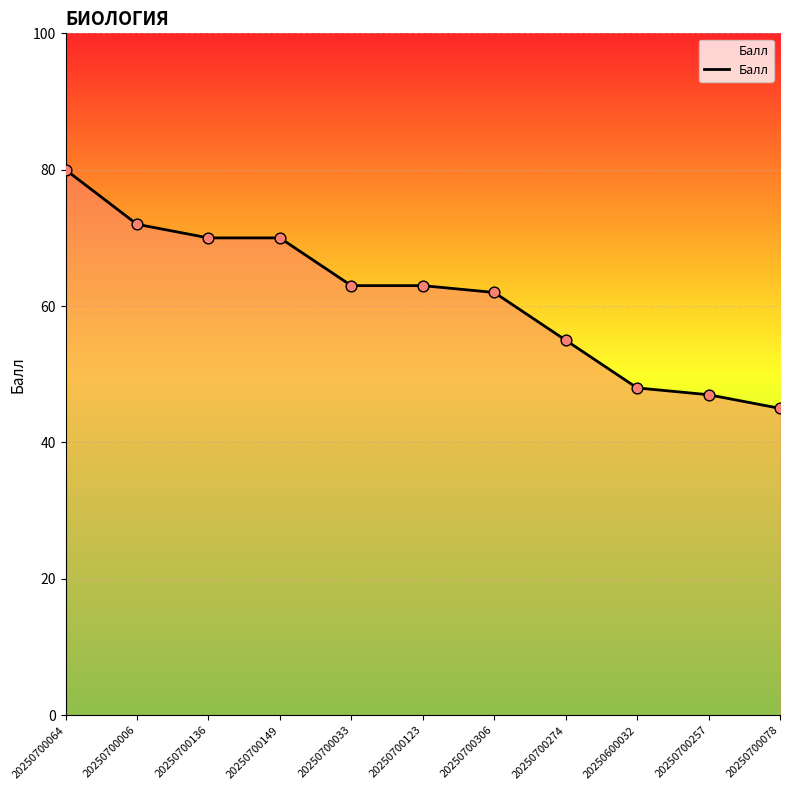

What is the change in value from 20250700123 to 20250700078?

-18